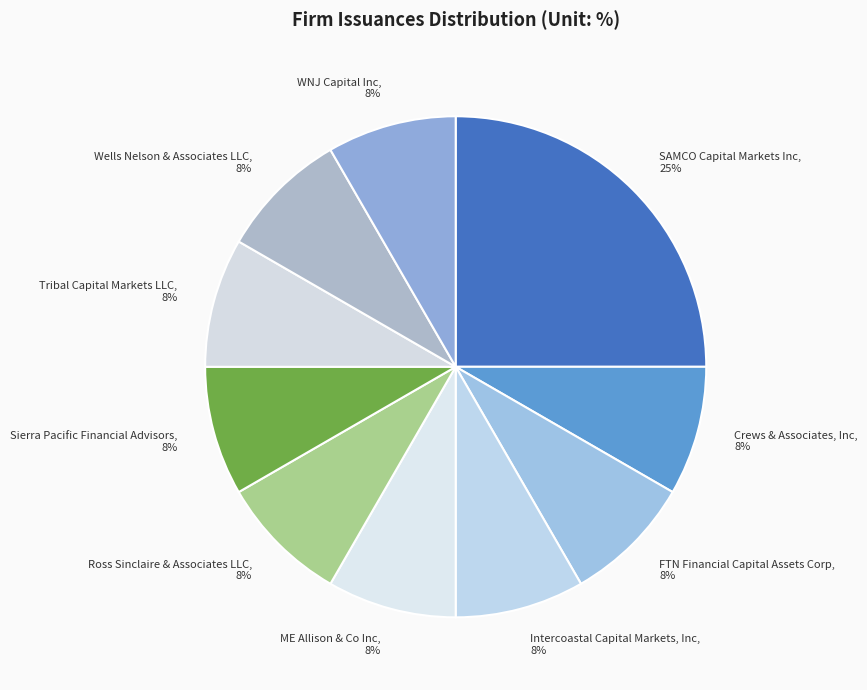

Combined, do Ross Sinclaire & Associates LLC and WNJ Capital Inc account for over 50%?

No